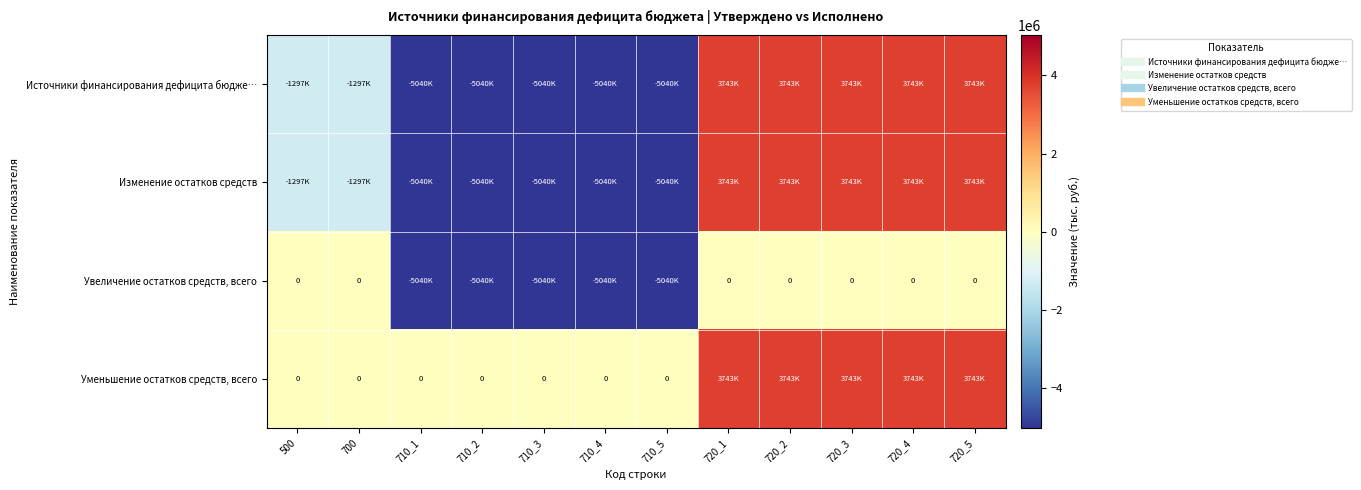

At which category does the chart reach its minimum across all series?

710_1